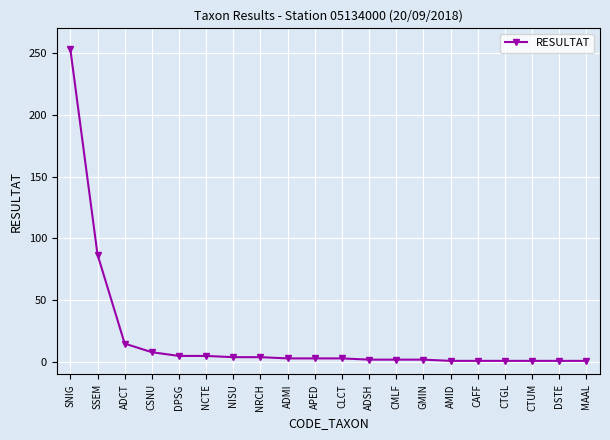

Count the number of data series in this chart.

1